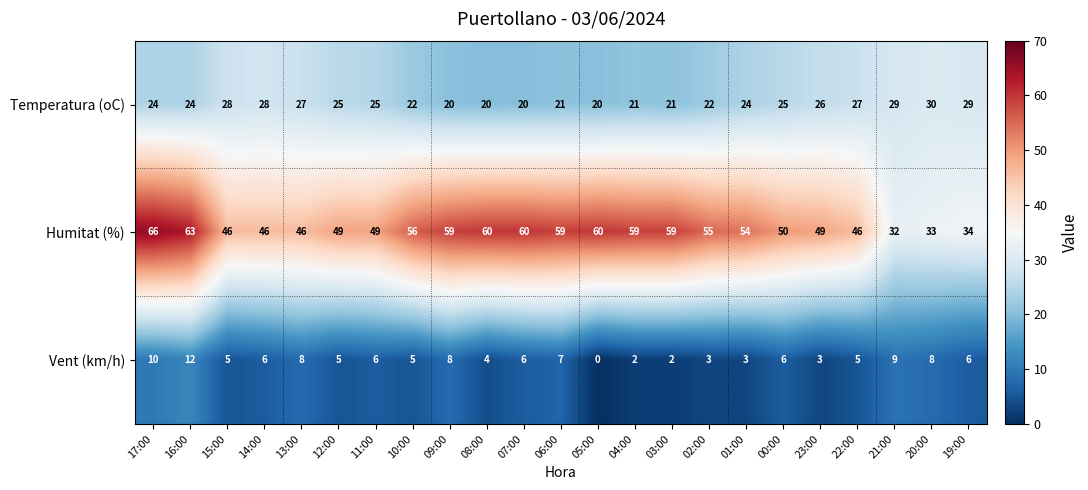

Between 08:00 and 04:00, which series saw the biggest shift?

Vent (km/h)